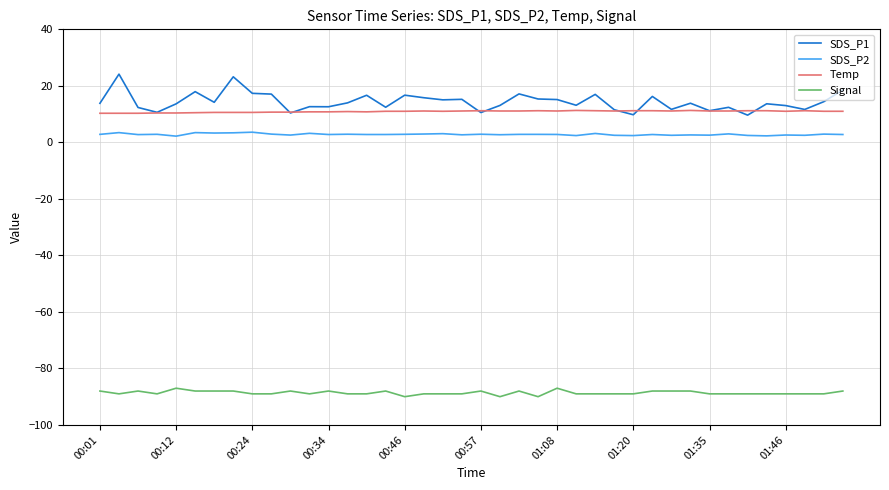

True or false: Temp and Signal cross at least once.

False